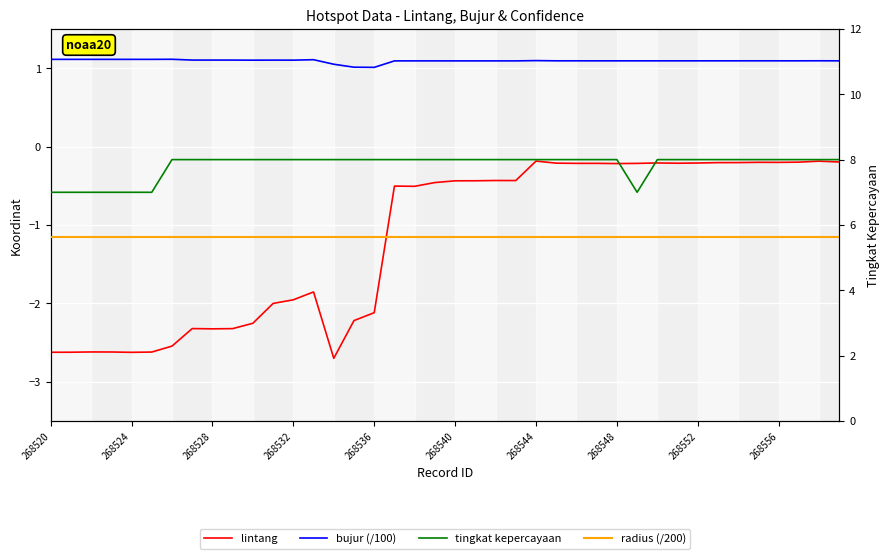

Which series changed the most between 268544 and 268552?

lintang